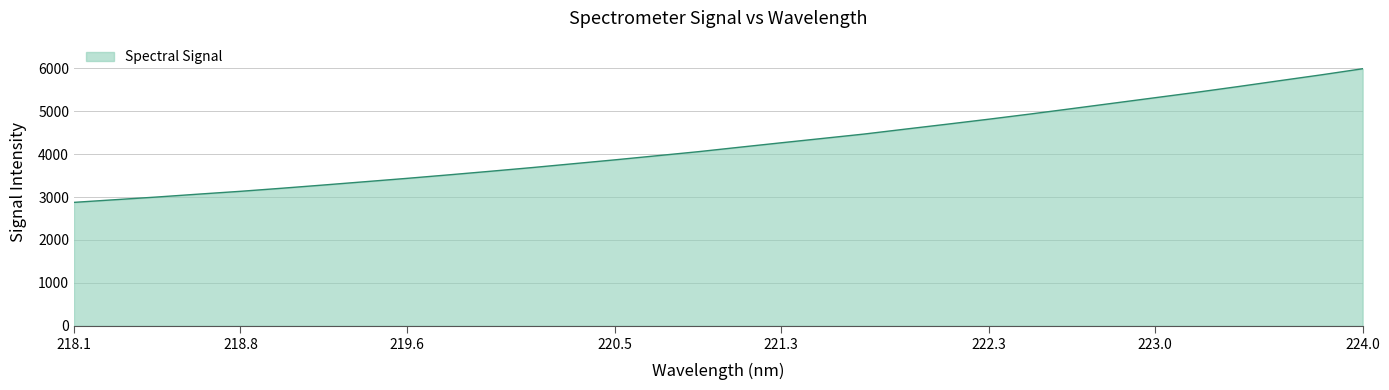

What is the minimum value shown in the chart?

2876.5